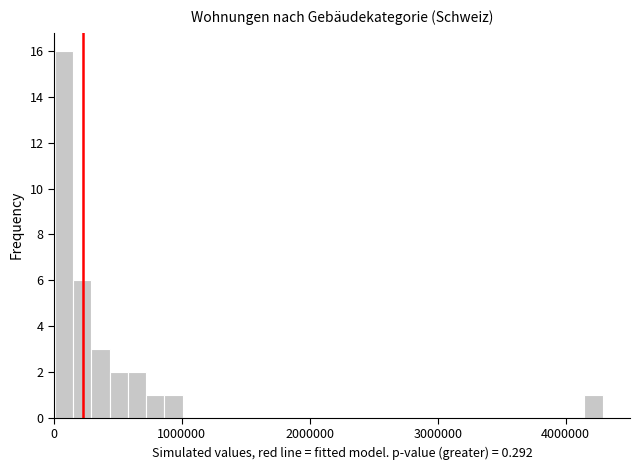

Read against the x-axis, roughly where is the centre of the tallest bar?

100000